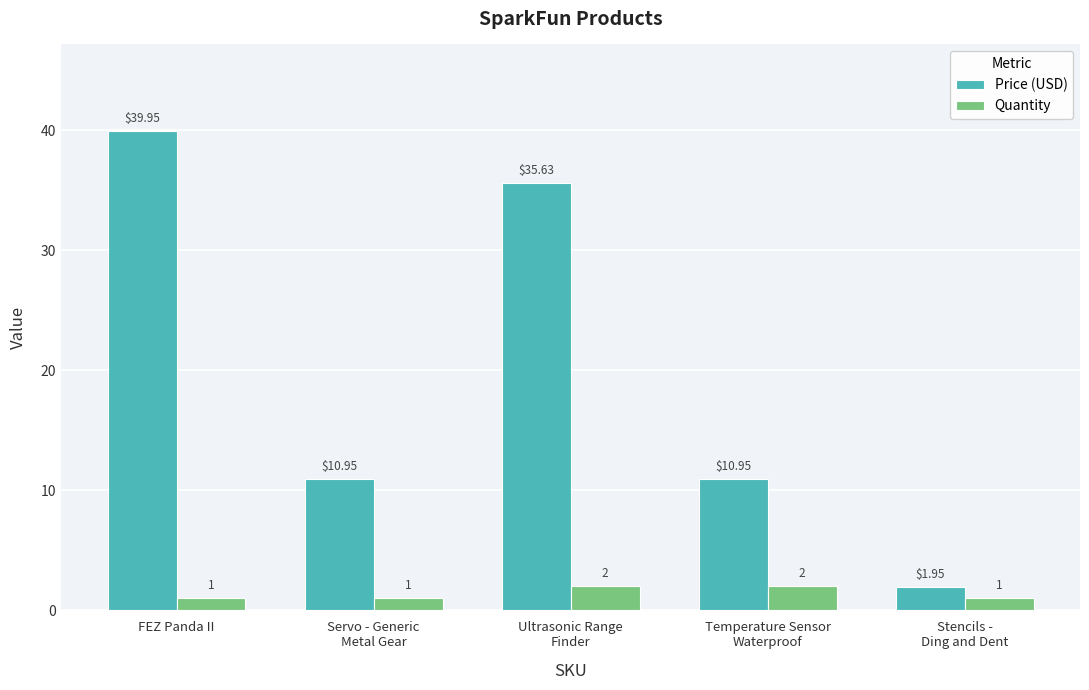

At which category is the sum across all series the highest?

FEZ Panda II